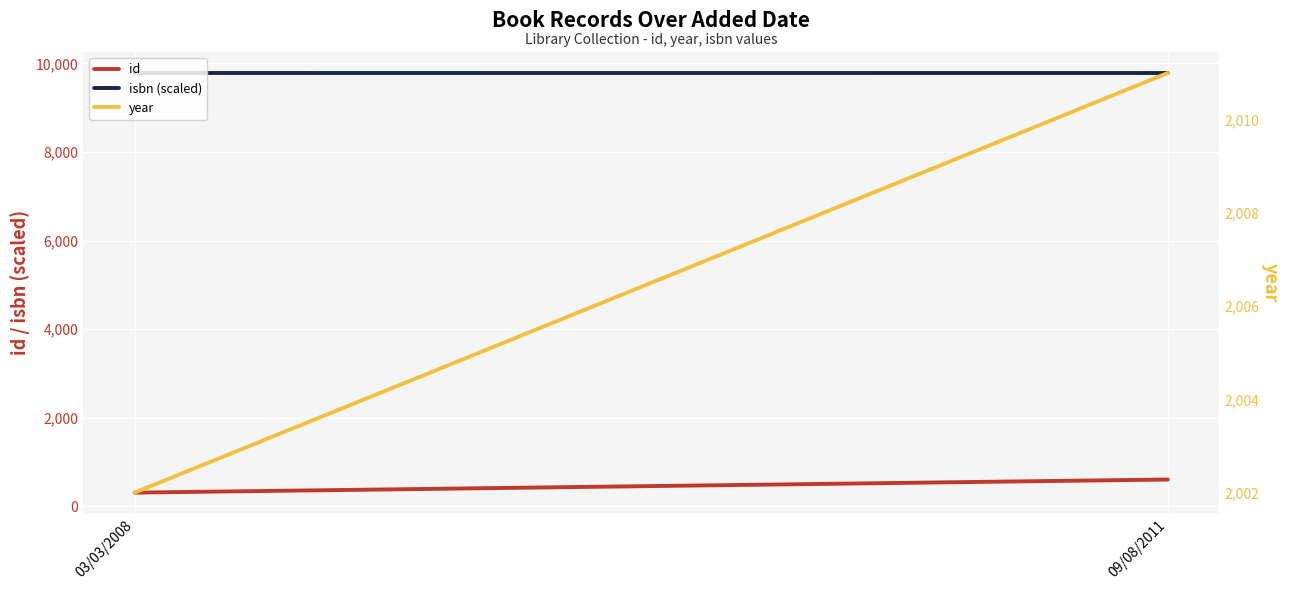

What is the average value of the id series?

459.0